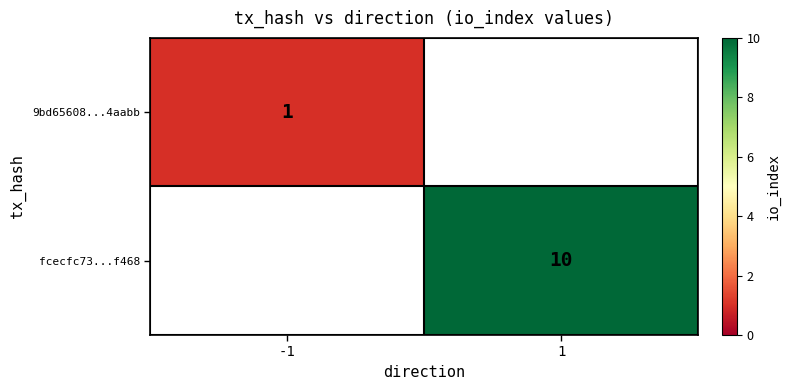

Is the value of fcecfc73...f468 at 1 greater than the value of 9bd65608...4aabb at -1?

Yes